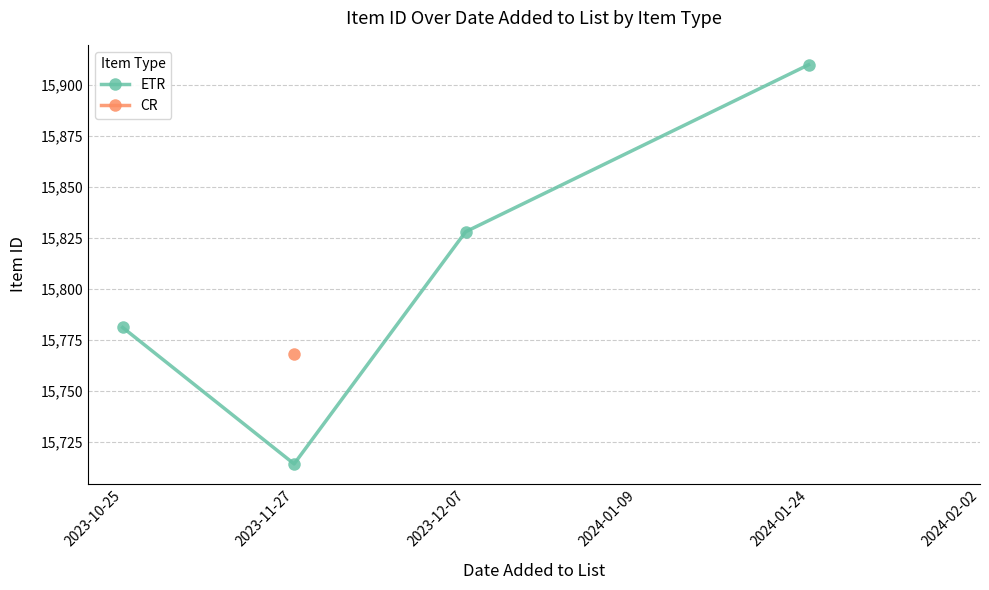

At which label does ETR reach its peak?

2024-01-24